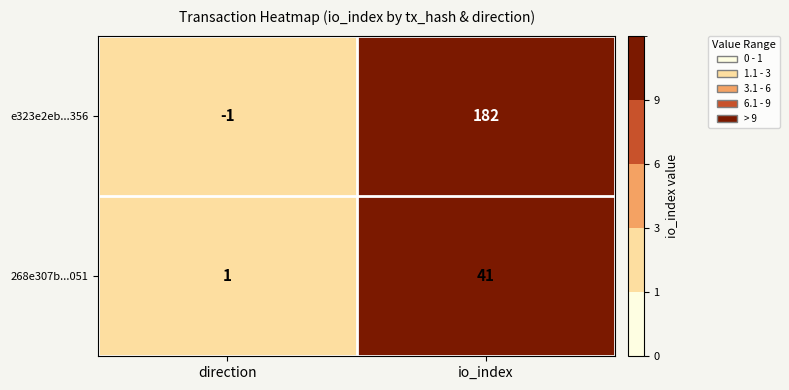

At which category is the sum across all series the highest?

io_index